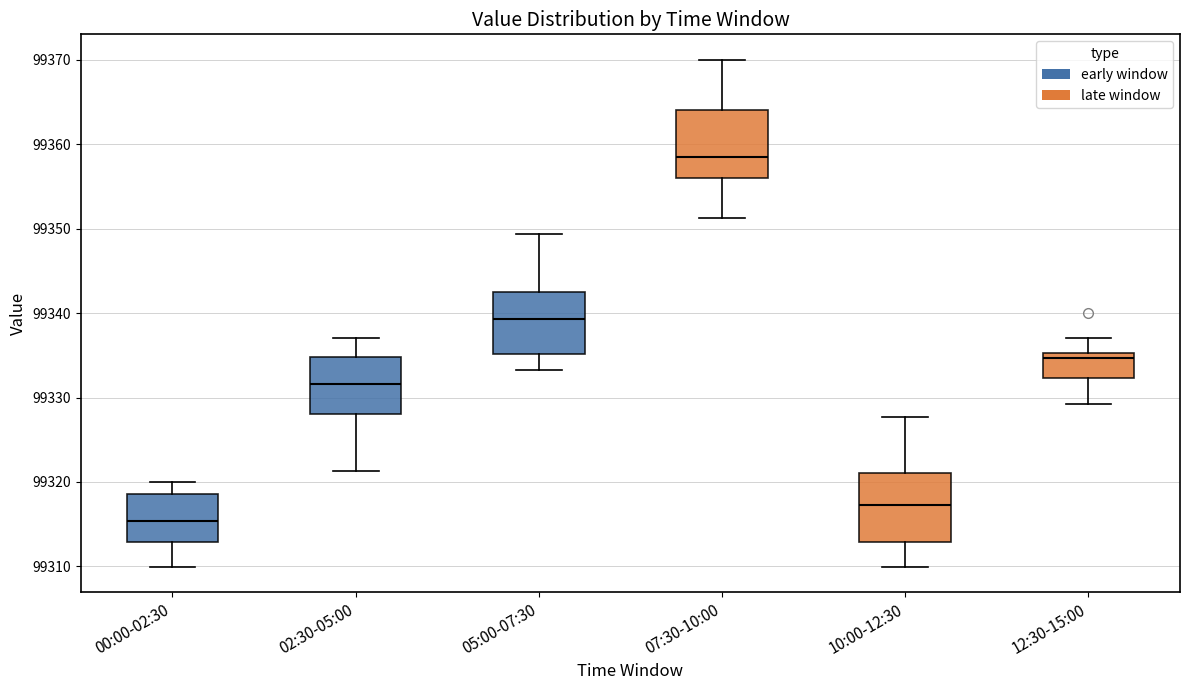

Reading left to right, transcribe this box plot: for each box, give where its median line is, the range the box spans, and where its two whiskers end, as read against the y-axis. The values are not printed on the chart, so give them approximately, as read against the axis.

00:00-02:30: median 99315, box 99313 to 99319, whiskers 99310 to 99320
02:30-05:00: median 99332, box 99328 to 99335, whiskers 99321 to 99337
05:00-07:30: median 99339, box 99335 to 99342, whiskers 99333 to 99349
07:30-10:00: median 99358, box 99356 to 99364, whiskers 99351 to 99370
10:00-12:30: median 99317, box 99313 to 99321, whiskers 99310 to 99328
12:30-15:00: median 99335 (just below the box's upper edge), box 99332 to 99335, whiskers 99329 to 99337